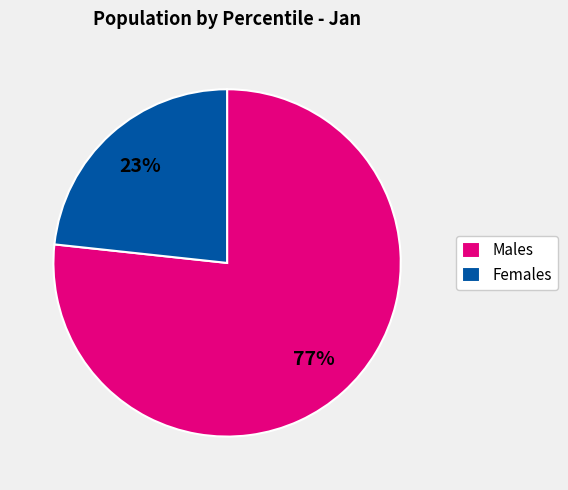

Is it true that Males is 77% of the pie?

True